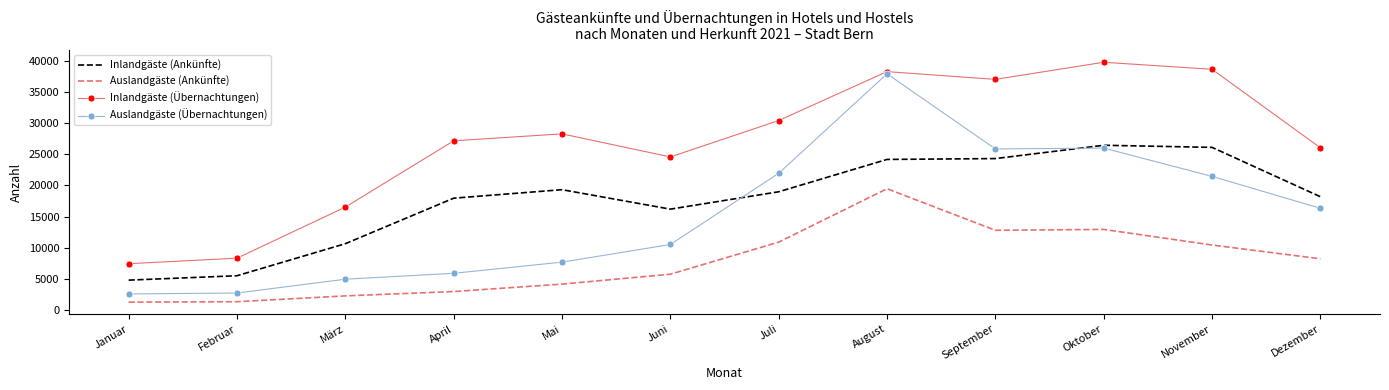

Which series has the widest spread of values?

Auslandgäste (Übernachtungen)